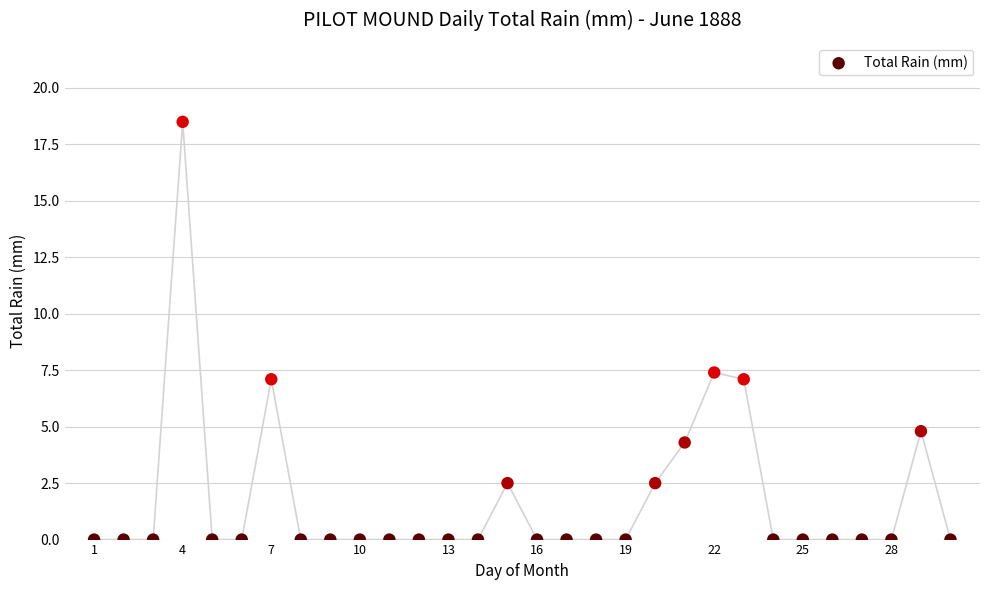

What Y value in the scatter plot is closest to 9?

7.4